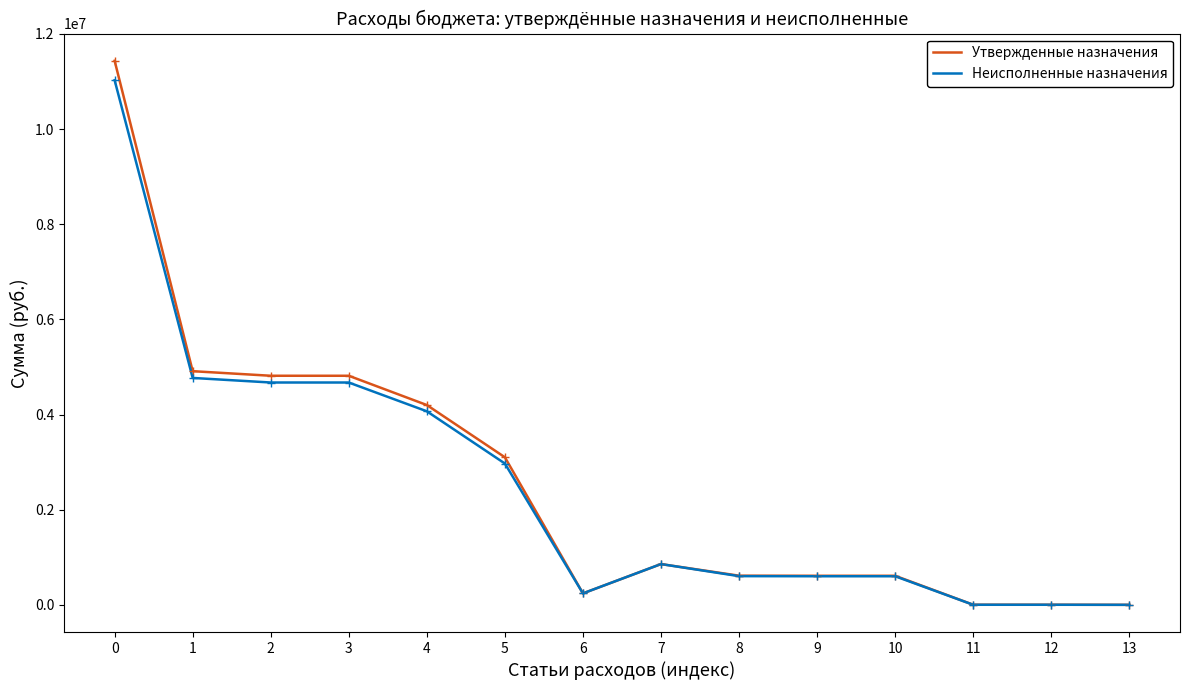

Is the value of Неисполненные назначения at 0 greater than the value of Утвержденные назначения at 5?

Yes